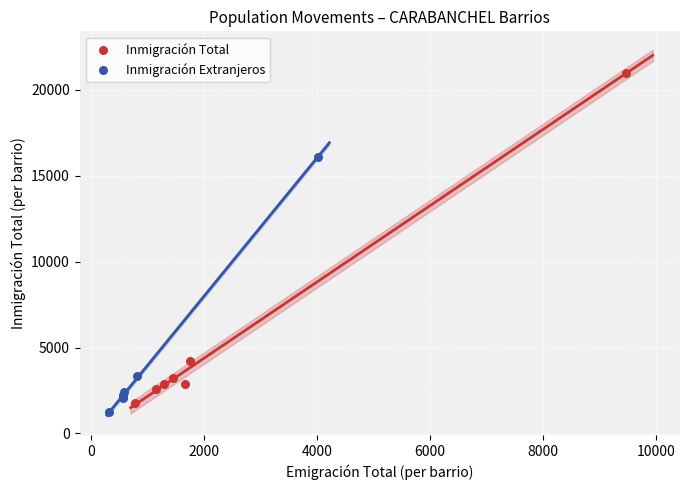

Which series has the largest Y range (max minus min)?

Inmigración Total